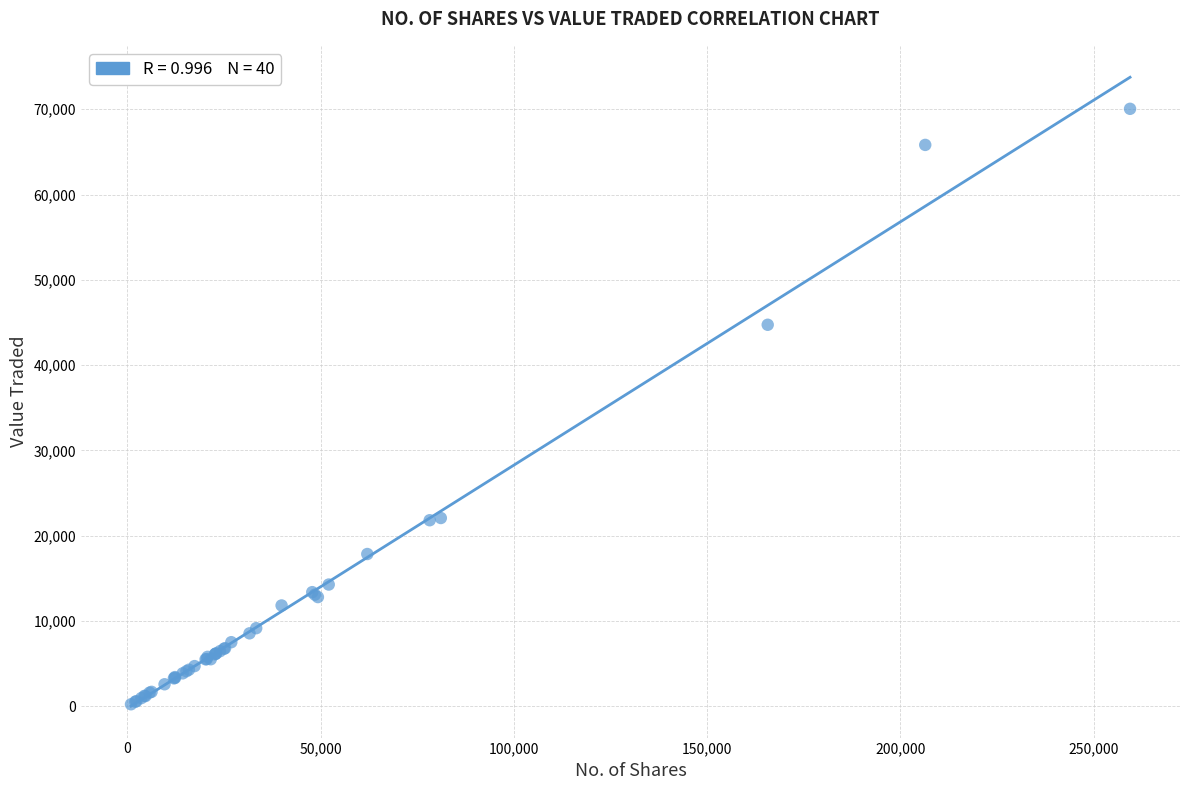

What Y value in the scatter plot is closest to 35149?

44733